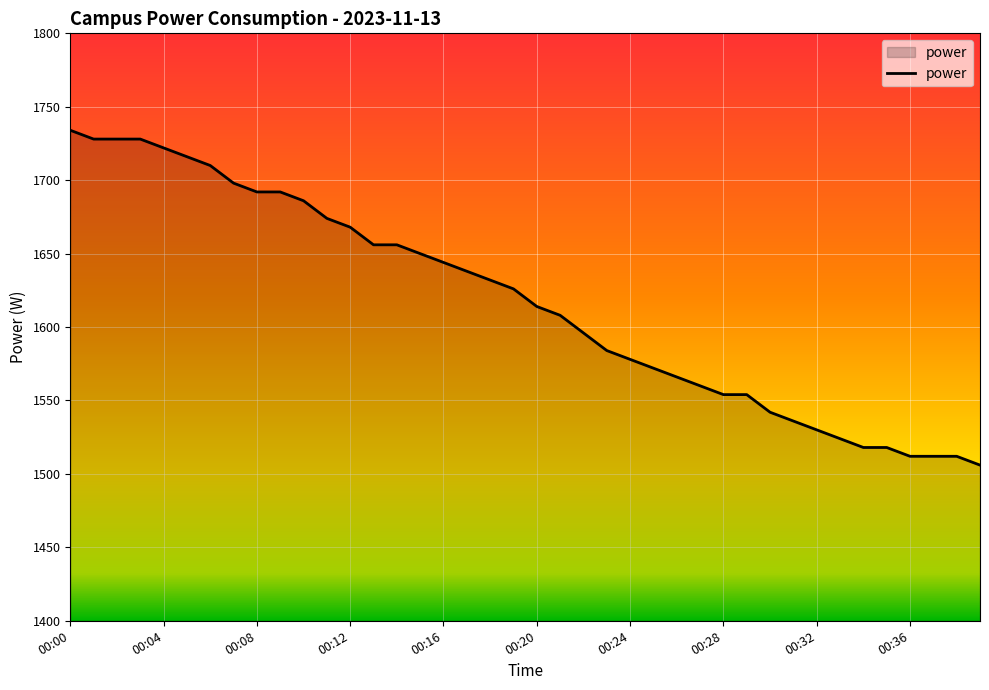

What is the difference between the maximum and minimum values?

228